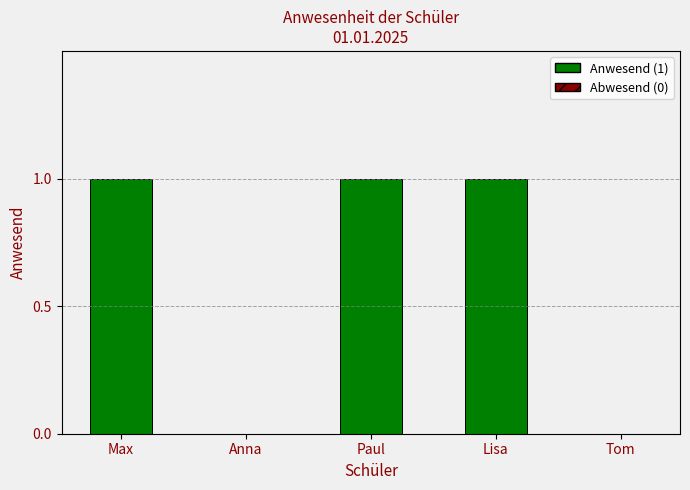

The chart shows a value of 0 at Tom. True or false?

True